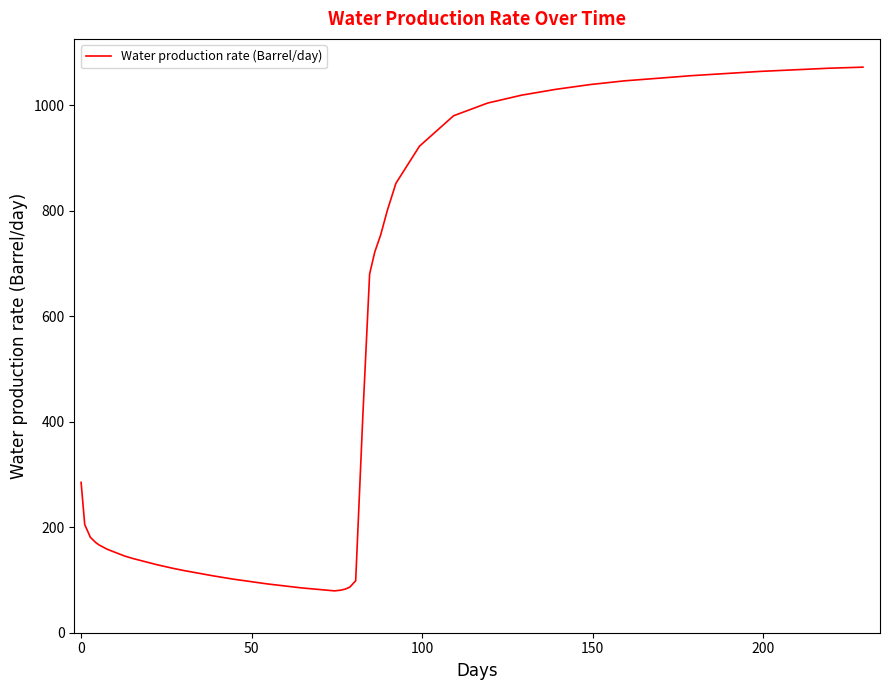

Does the chart display data point markers on the line(s)?

No